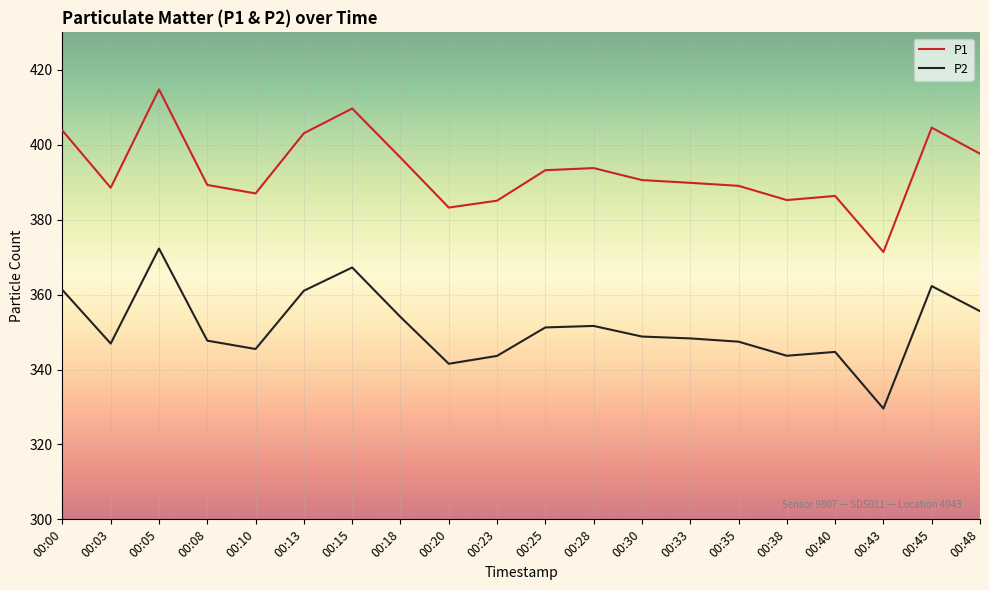

What is the total value across all series at 00:20?

724.8